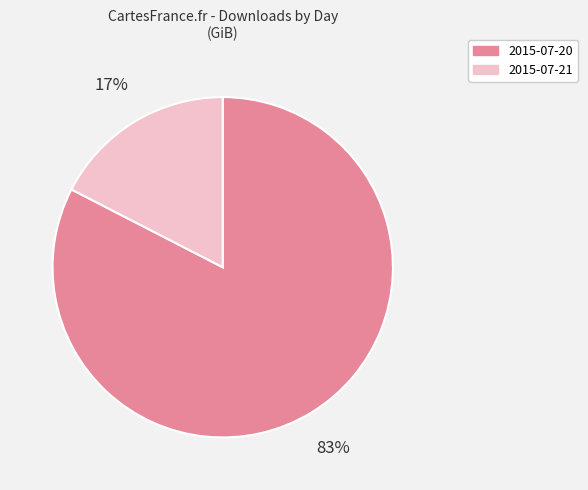

To the nearest percent, what is the average slice percentage?

50%